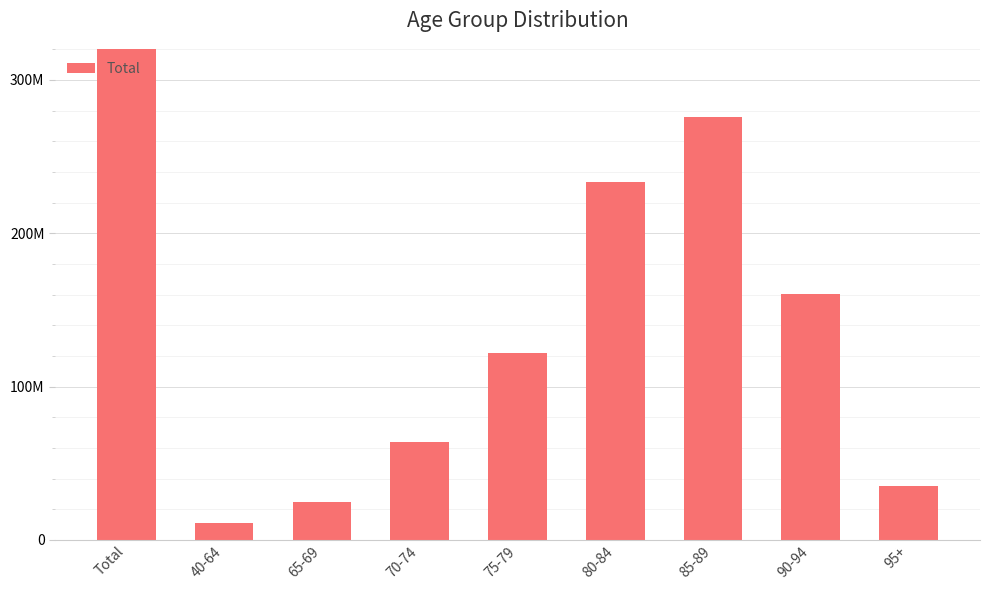

Which category has the lowest value across all series?

40-64